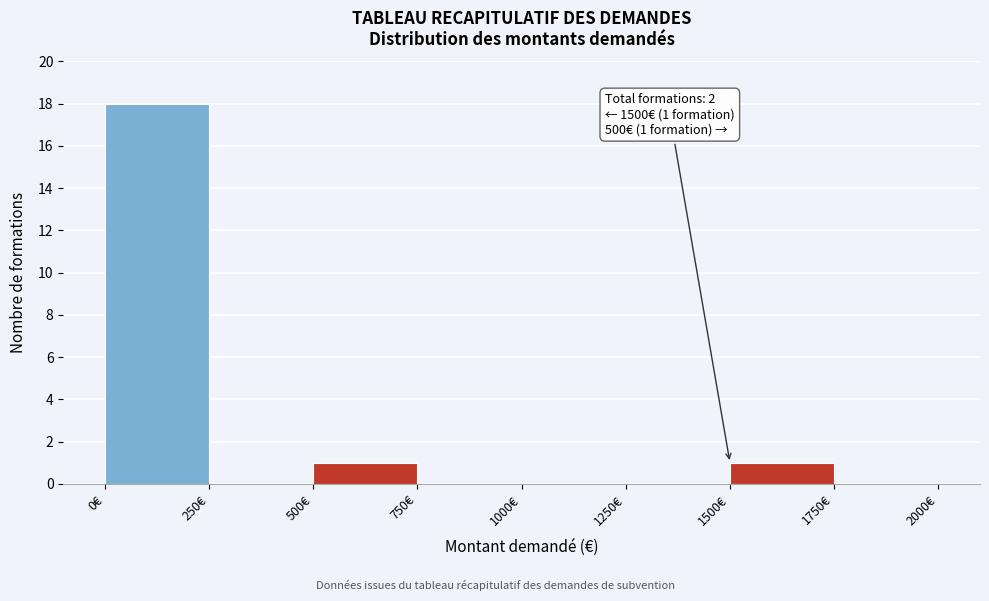

Which range on the x-axis has the tallest bar?

0 to 250